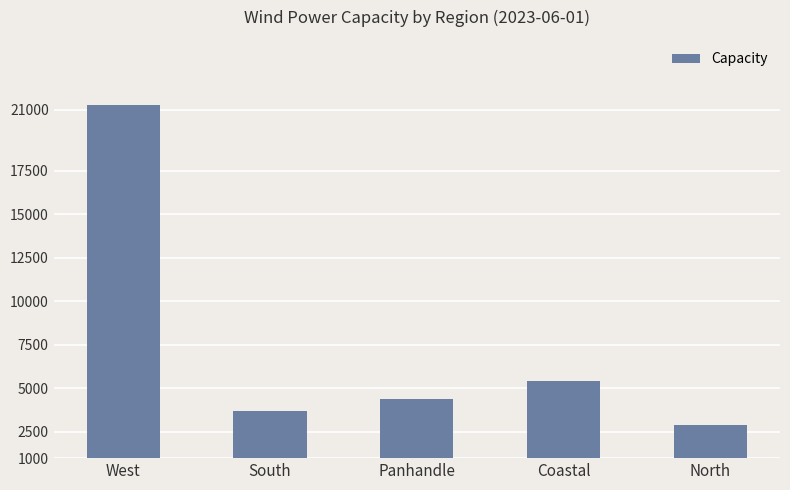

At which label is the value closest to 12079?

Coastal